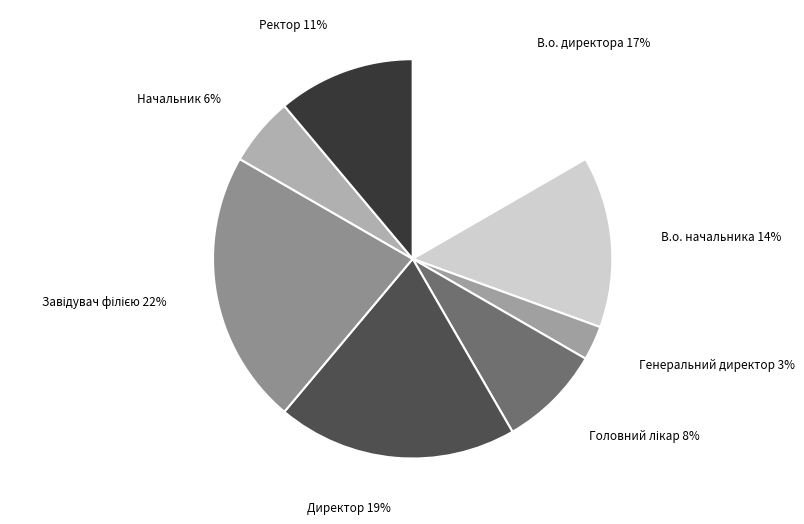

Is there a majority slice in this chart?

No